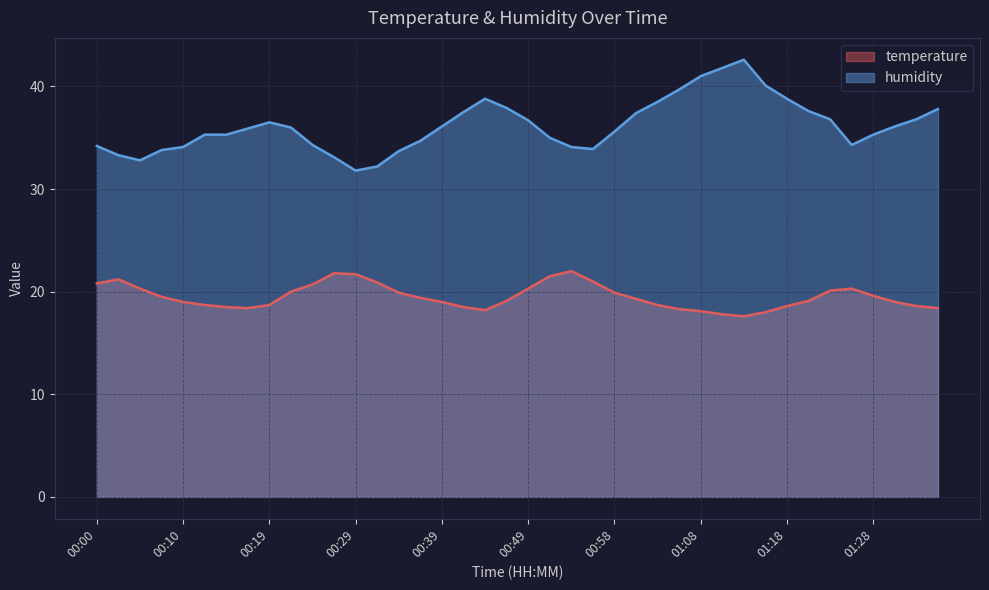

What is the label of the 2nd point from the right?

01:33